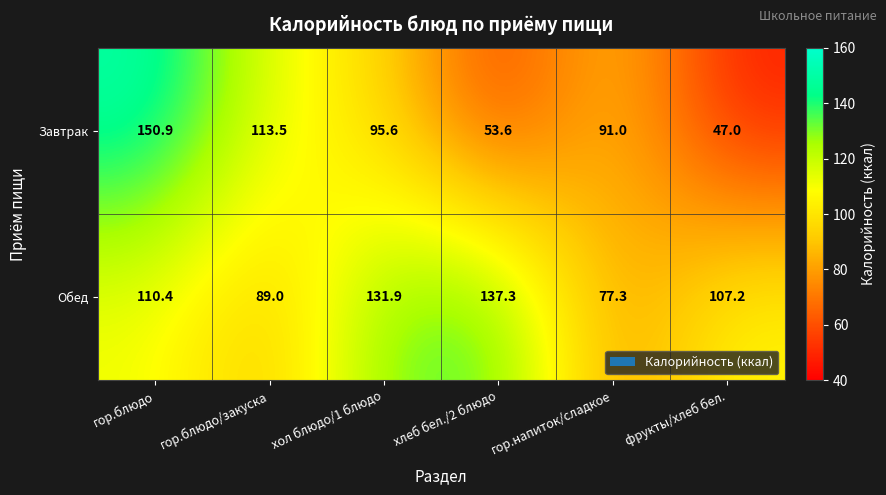

List the series in order of their peak value, highest first.

Завтрак, Обед